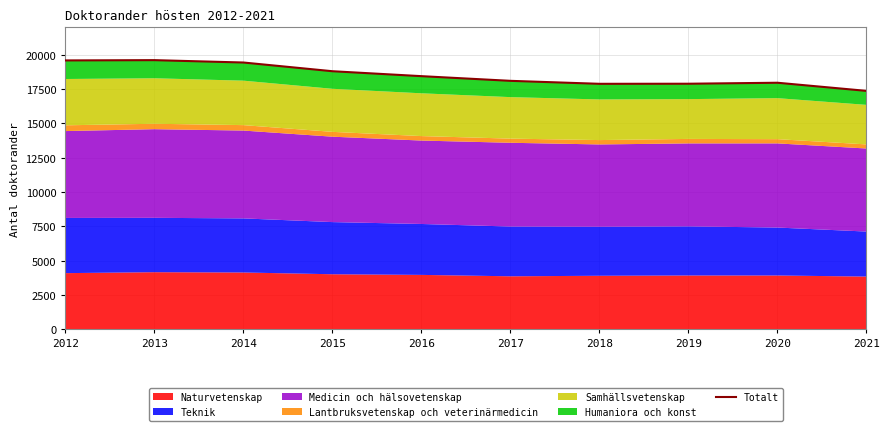

True or false: the data shows 10520 at 2018.

False